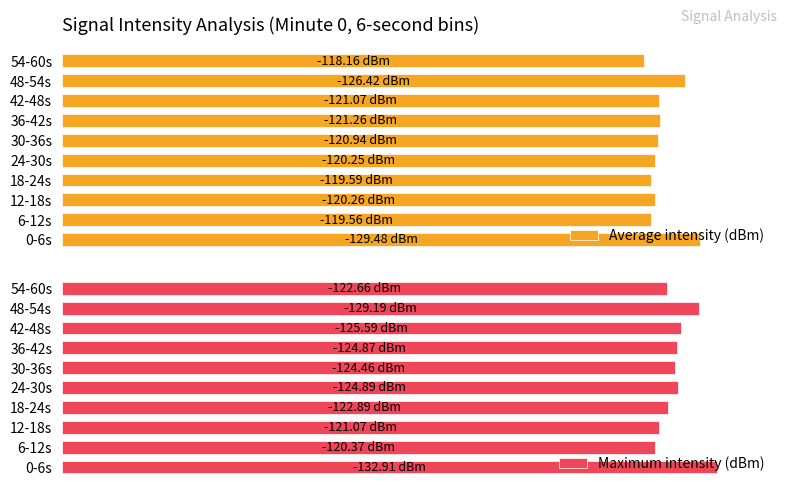

Between 54-60s and 42-48s, which is larger?

42-48s